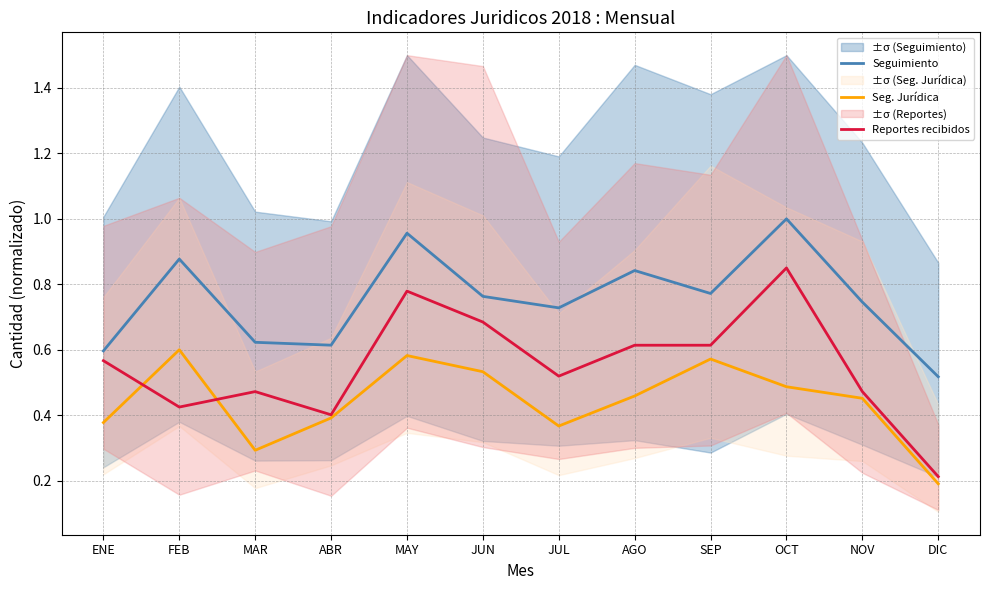

The Reportes recibidos series shows 0.4 at ABR. True or false?

True